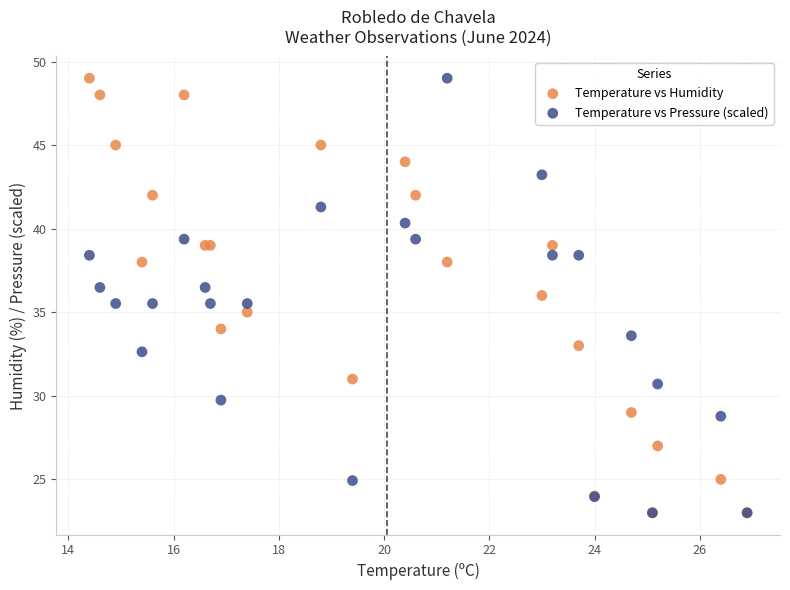

What are all the series names shown in the legend?

Temperature vs Humidity, Temperature vs Pressure (scaled)